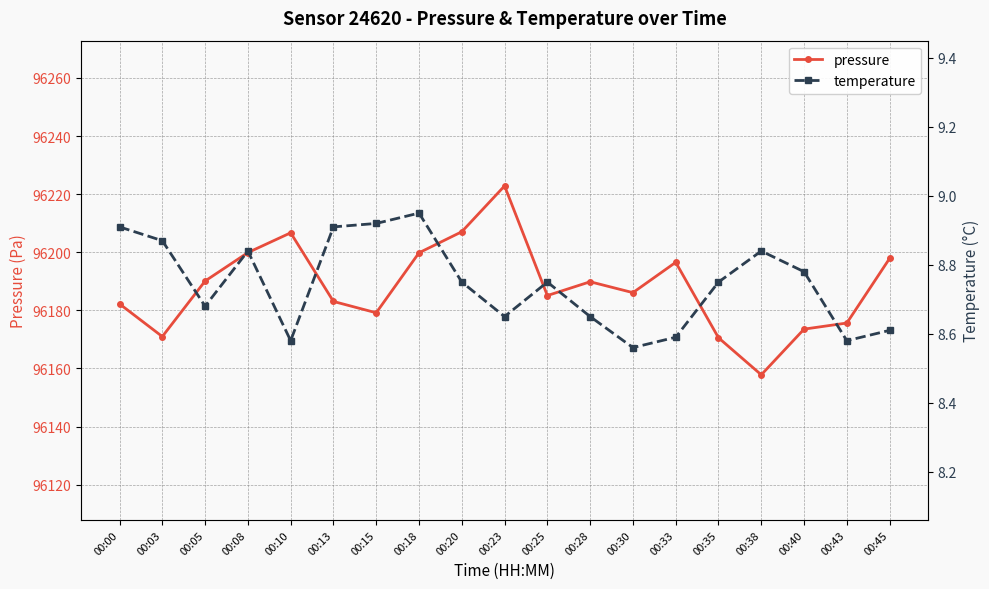

What is the difference between the highest and lowest values at 00:18?

96190.9